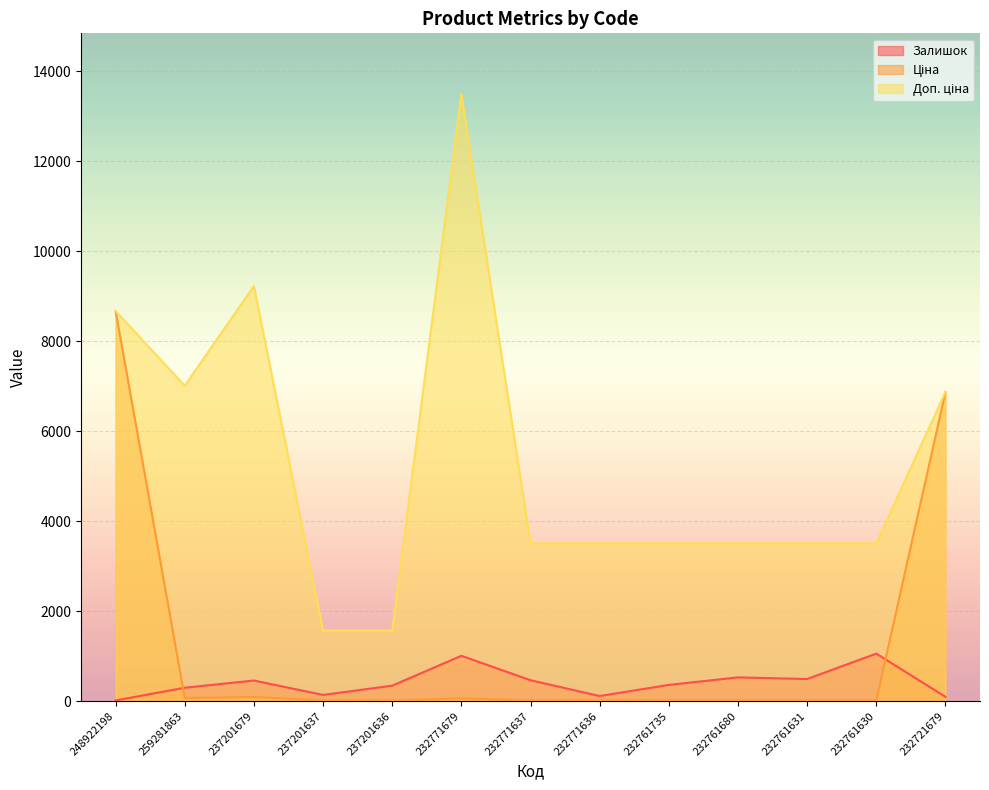

What is the sum of all Ціна values?

15886.4